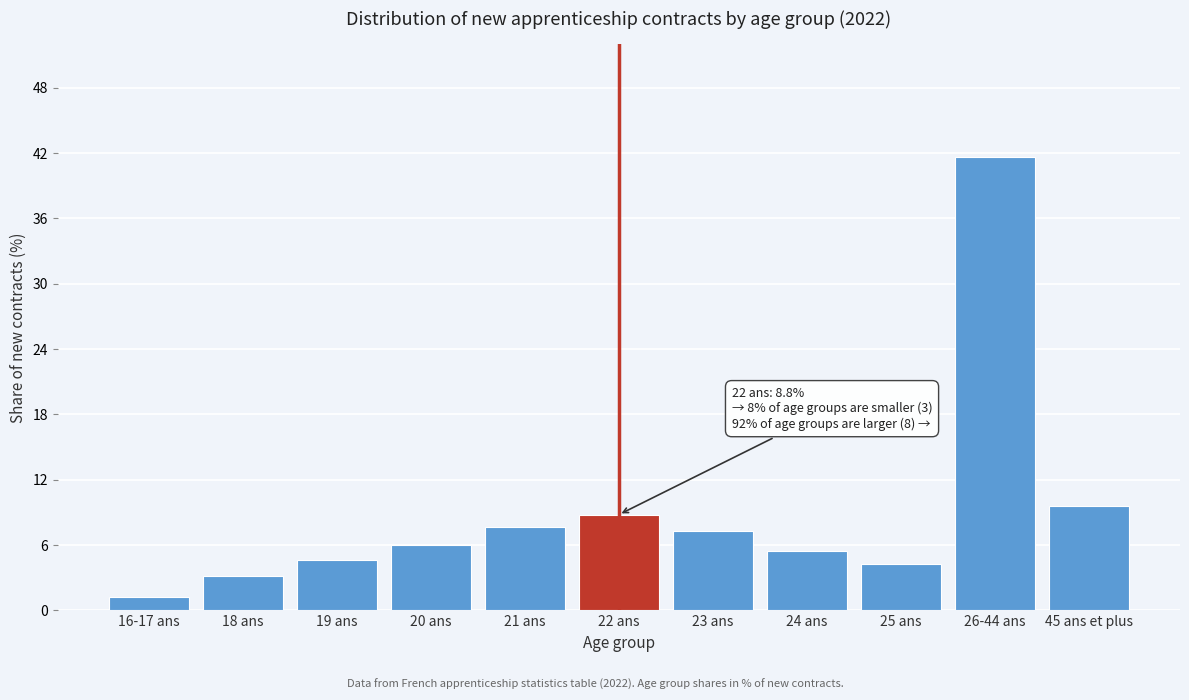

Reading left to right, what are all the values shown in this chart?

16-17 ans=1.2	18 ans=3.2	19 ans=4.6	20 ans=6.0	21 ans=7.7	22 ans=8.8	23 ans=7.3	24 ans=5.5	25 ans=4.3	26-44 ans=41.6	45 ans et plus=9.6